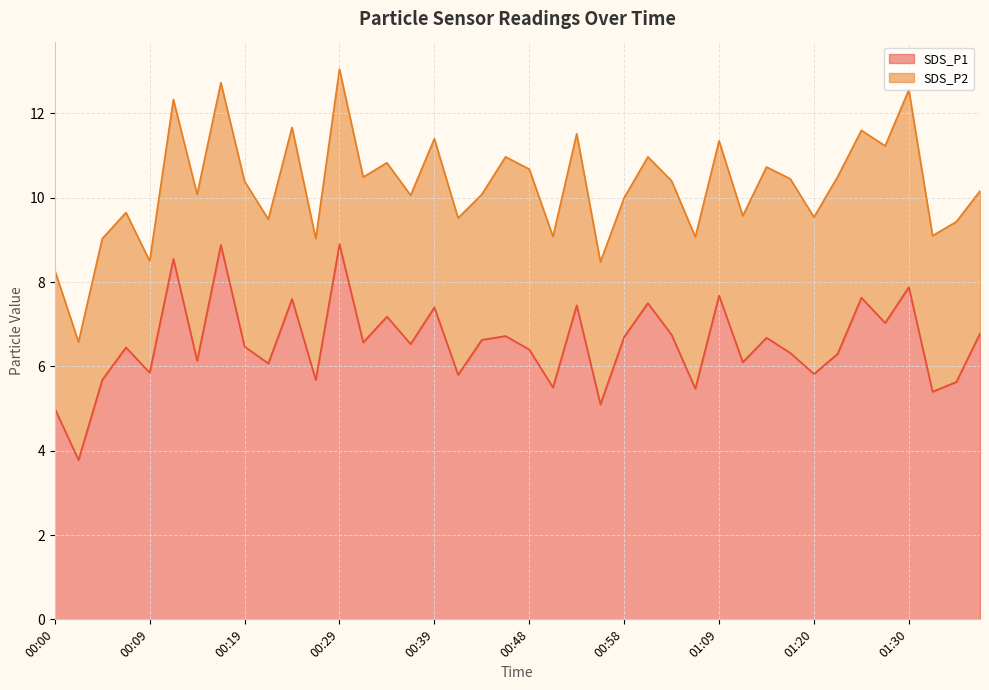

What is the label of the 20th point from the left?

00:46